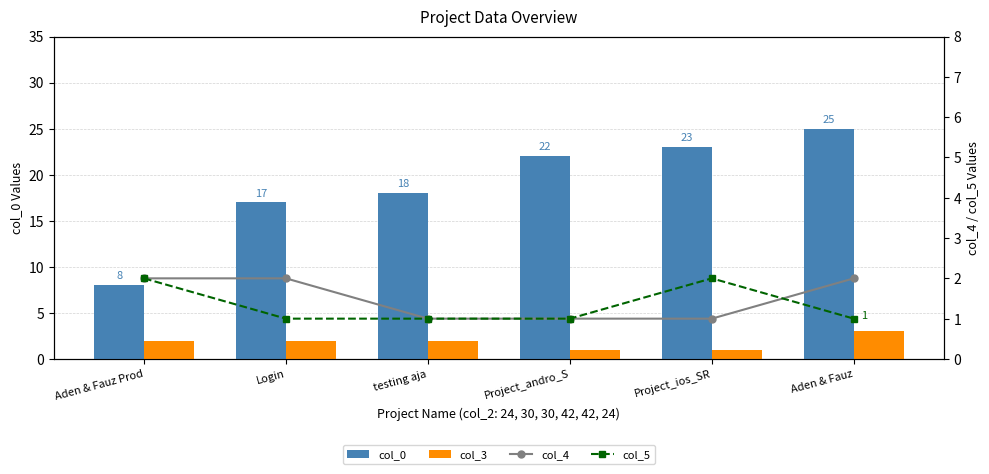

Reading left to right, transcribe all the data shown in this chart.

col_0: Aden & Fauz Prod=8	Login=17	testing aja=18	Project_andro_S=22	Project_ios_SR=23	Aden & Fauz=25
col_3: Aden & Fauz Prod=2	Login=2	testing aja=2	Project_andro_S=1	Project_ios_SR=1	Aden & Fauz=3
col_4: Aden & Fauz Prod=2	Login=2	testing aja=1	Project_andro_S=1	Project_ios_SR=1	Aden & Fauz=2
col_5: Aden & Fauz Prod=2	Login=1	testing aja=1	Project_andro_S=1	Project_ios_SR=2	Aden & Fauz=1